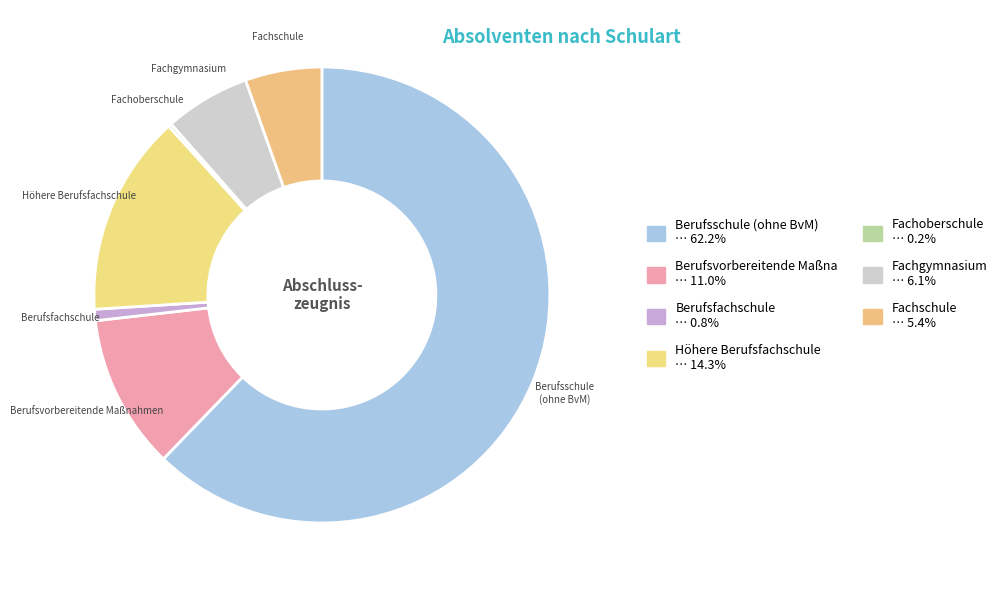

Which slice represents more than half of the pie?

Berufsschule (ohne BvM)